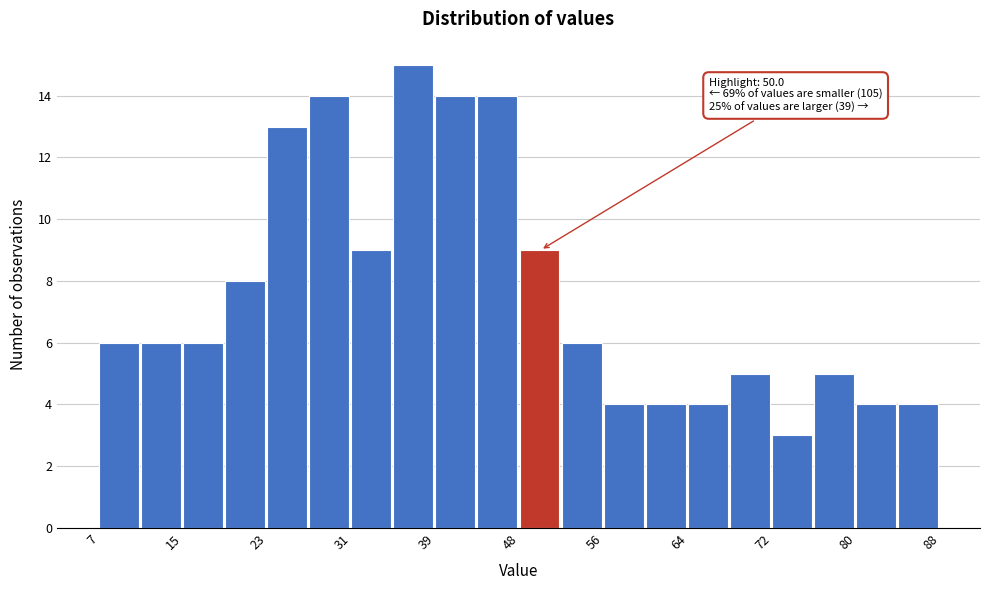

Which range on the x-axis has the tallest bar?

35 to 39